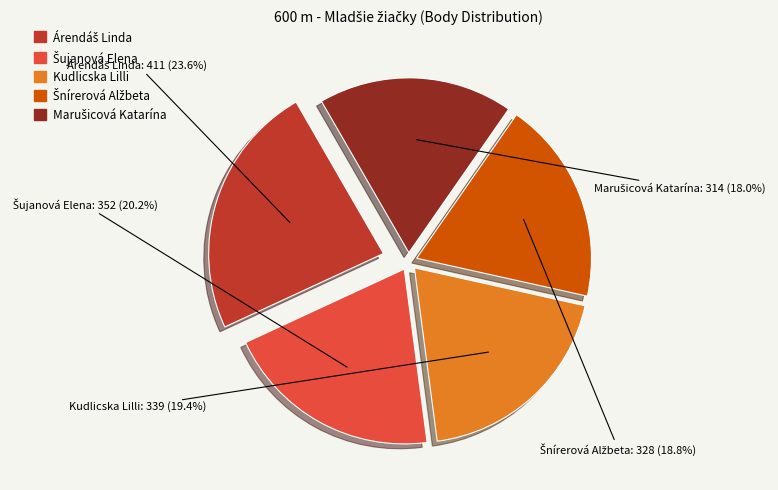

Does Kudlicska Lilli represent more than half of the total?

No